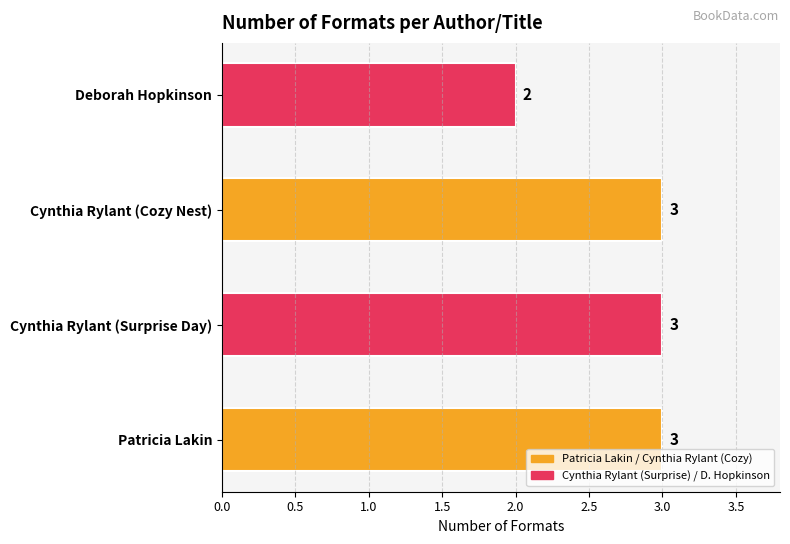

Read the value at Cynthia Rylant (Cozy Nest).

3